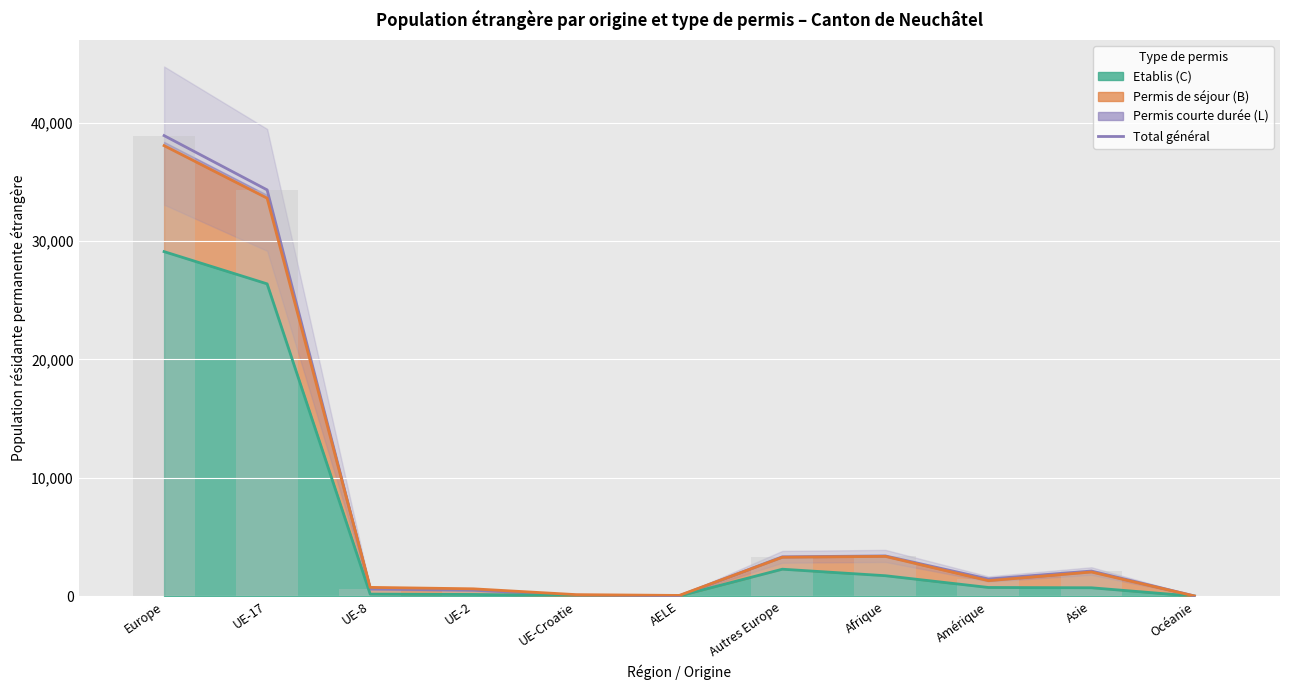

What is the difference between the maximum and minimum values?

38875